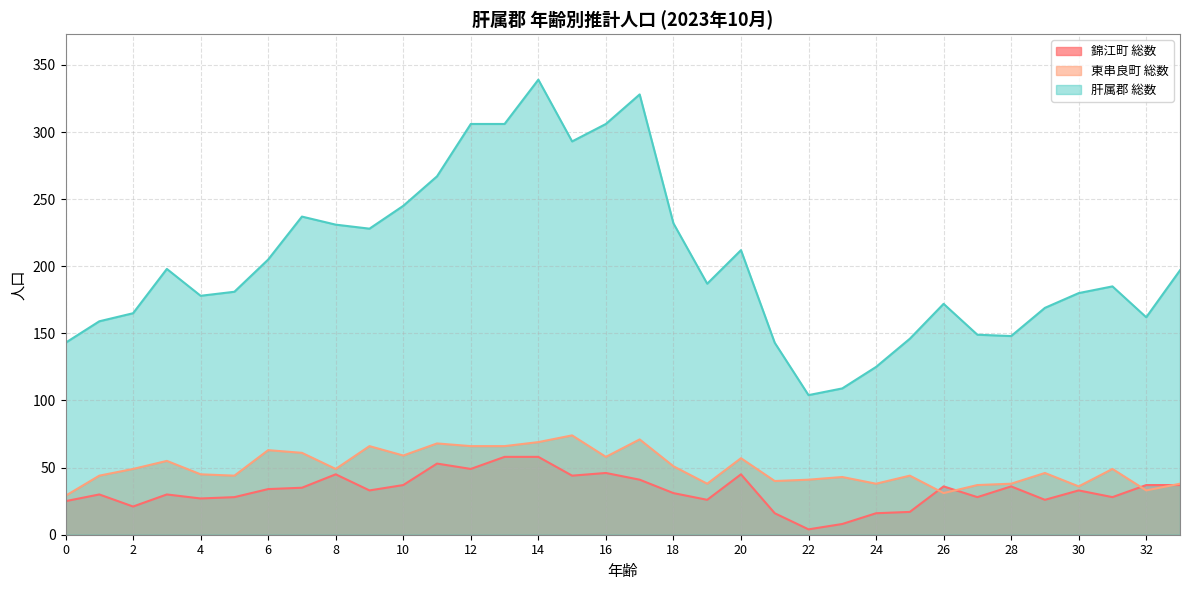

Which category has the lowest value in the 錦江町 総数 series?

22